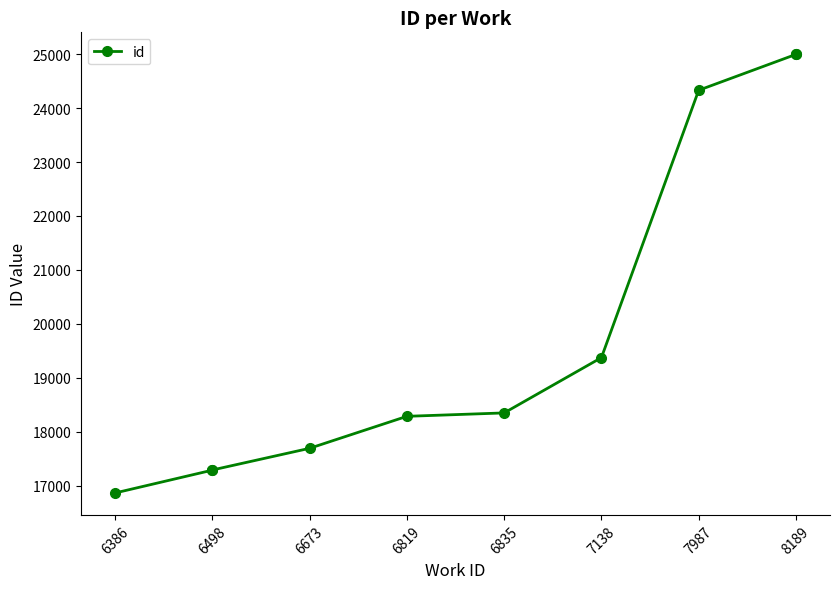

Does the chart have visible grid lines?

No